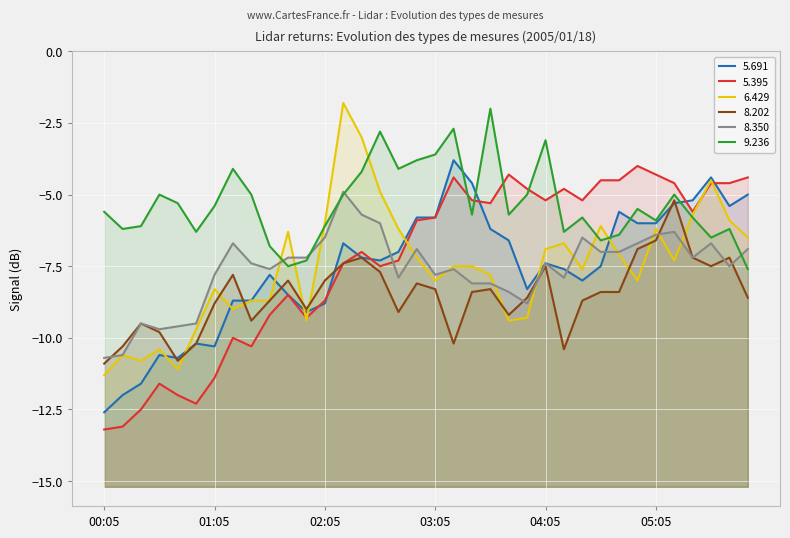

Count the number of data series in this chart.

6